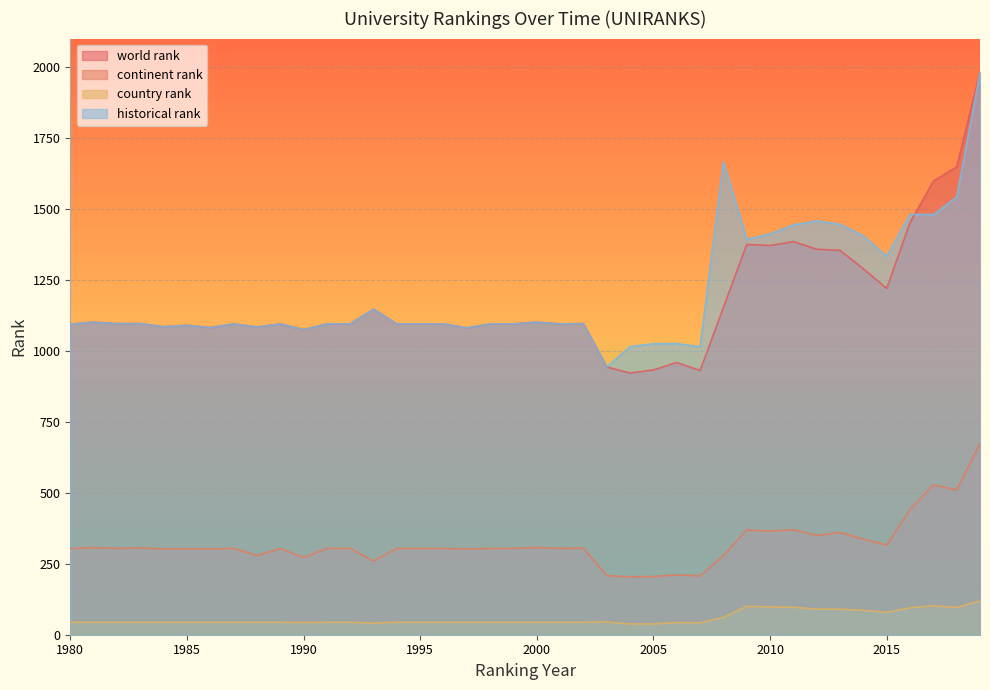

True or false: country rank and historical rank cross at least once.

False